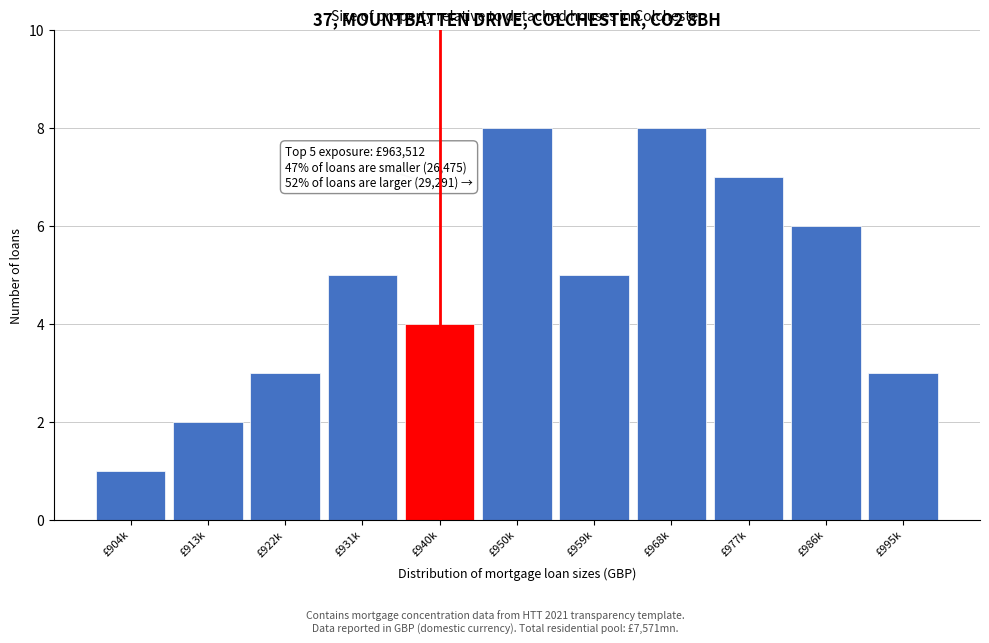

Reading left to right, transcribe all the data shown in this chart.

£904k=1	£913k=2	£922k=3	£931k=5	£940k=4	£950k=8	£959k=5	£968k=8	£977k=7	£986k=6	£995k=3